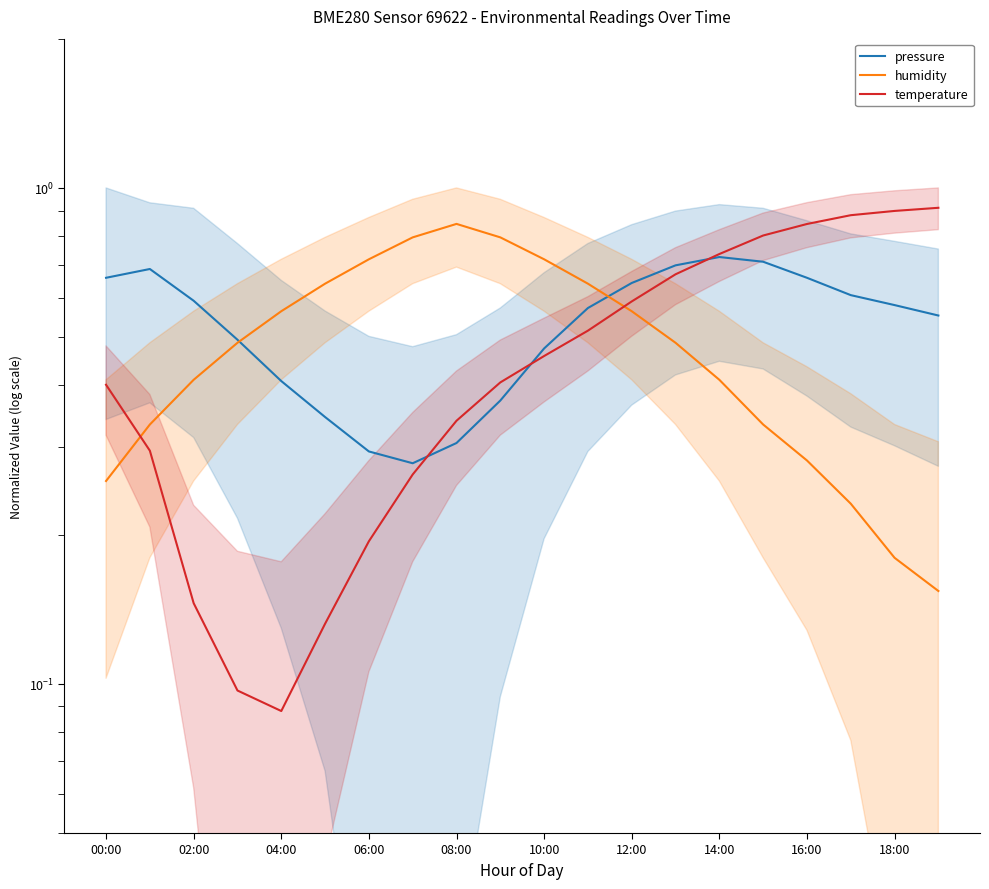

What is the lowest value of the temperature series?

0.1